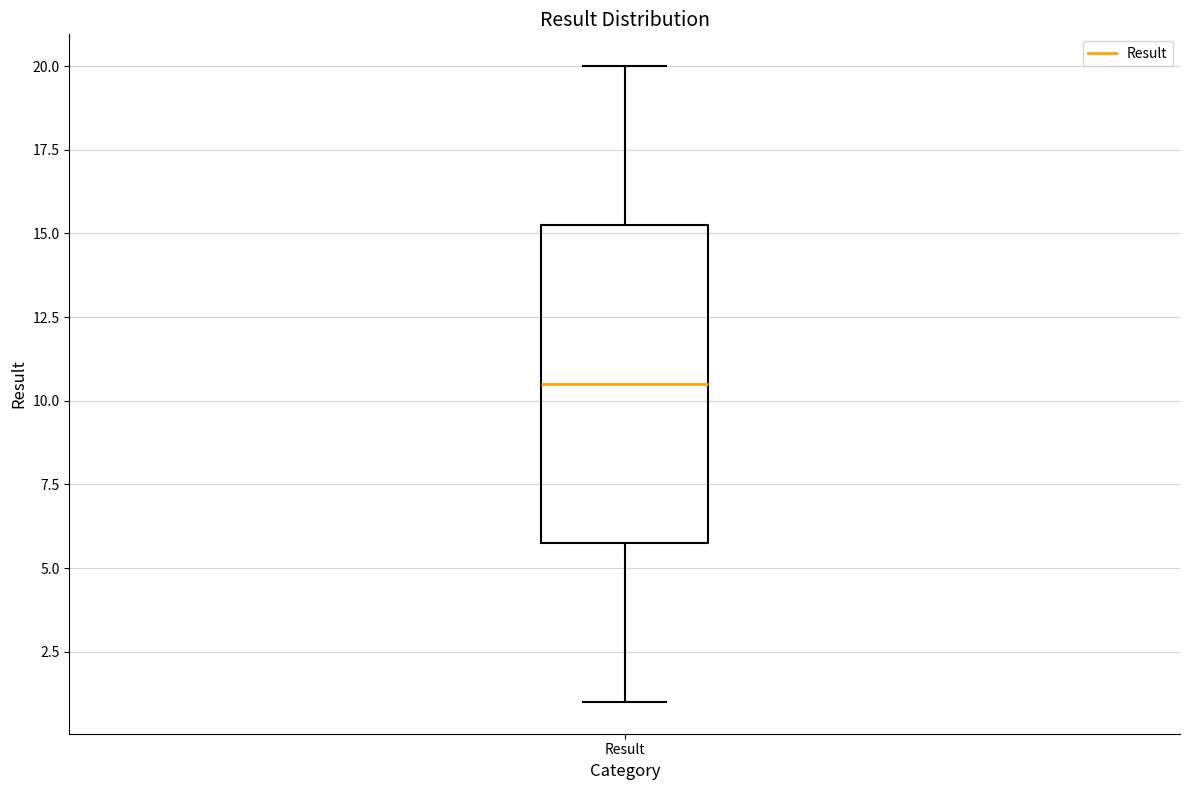

Read this box plot against the y-axis: the position of the median line, the range covered by the box, and the ends of both whiskers. The values are not printed on the chart, so give them approximately, as read against the axis.

median 10.5, box 6.0 to 15.5, whiskers 1.0 to 20.0